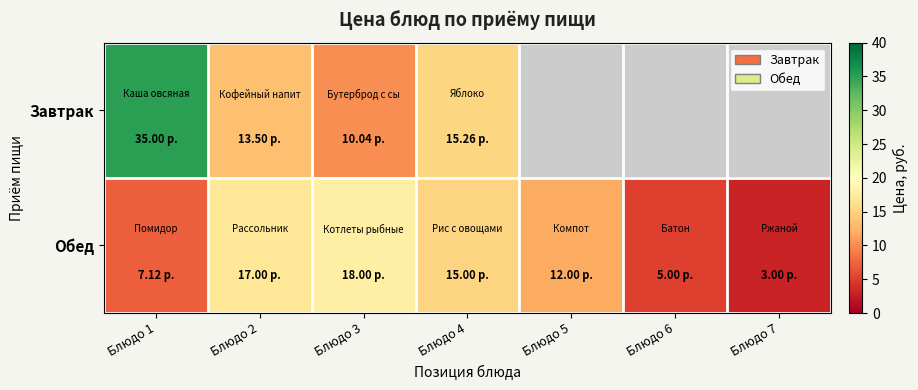

Reading left to right, extract all data points from this chart.

Завтрак: Блюдо 1=35.0	Блюдо 2=13.5	Блюдо 3=10.0	Блюдо 4=15.3	Блюдо 5=0.0	Блюдо 6=0.0	Блюдо 7=0.0
Обед: Блюдо 1=7.1	Блюдо 2=17.0	Блюдо 3=18.0	Блюдо 4=15.0	Блюдо 5=12.0	Блюдо 6=5.0	Блюдо 7=3.0